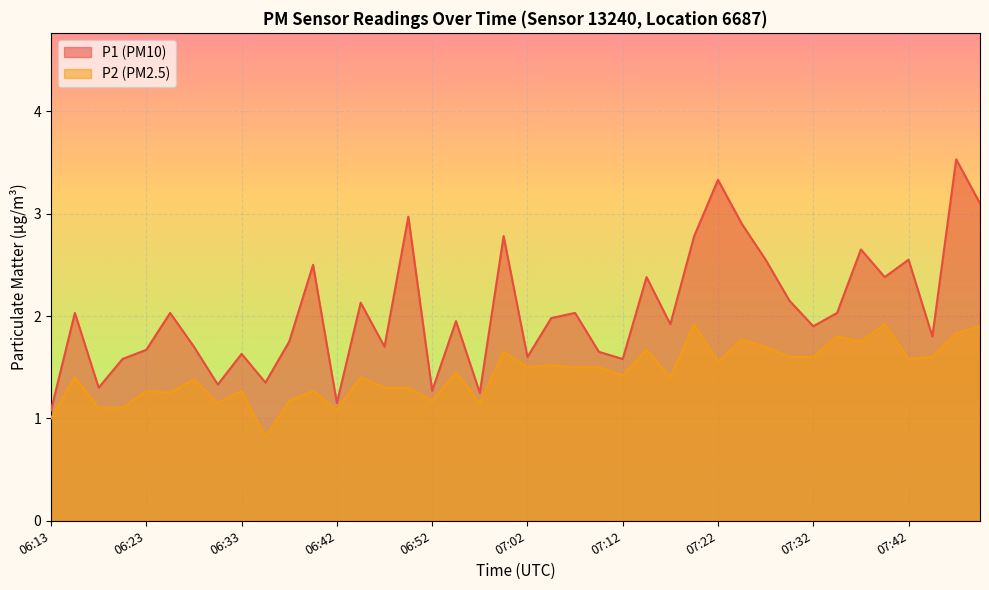

Rank the series by their maximum value, from lowest to highest.

P2 (PM2.5), P1 (PM10)